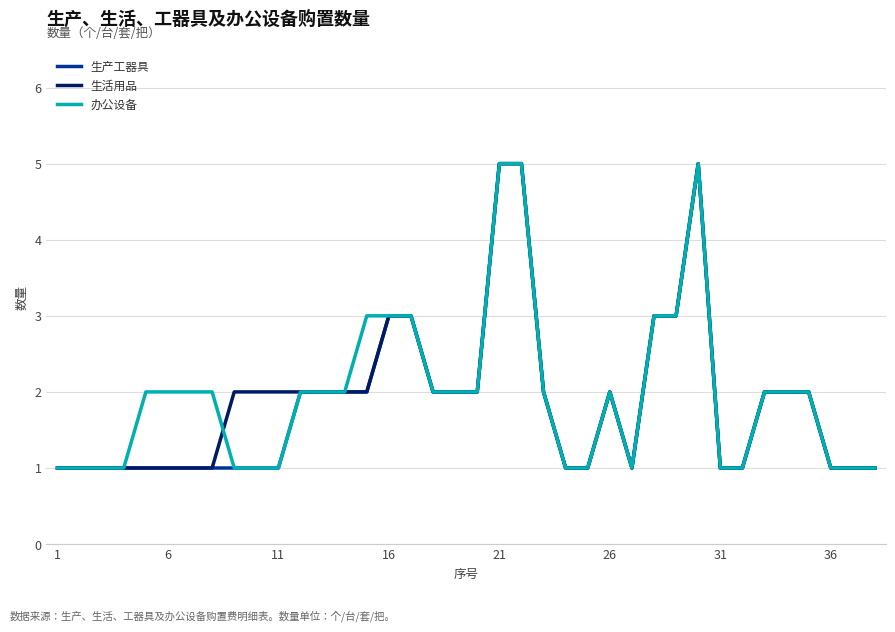

What is the maximum value for 生产工器具?

5